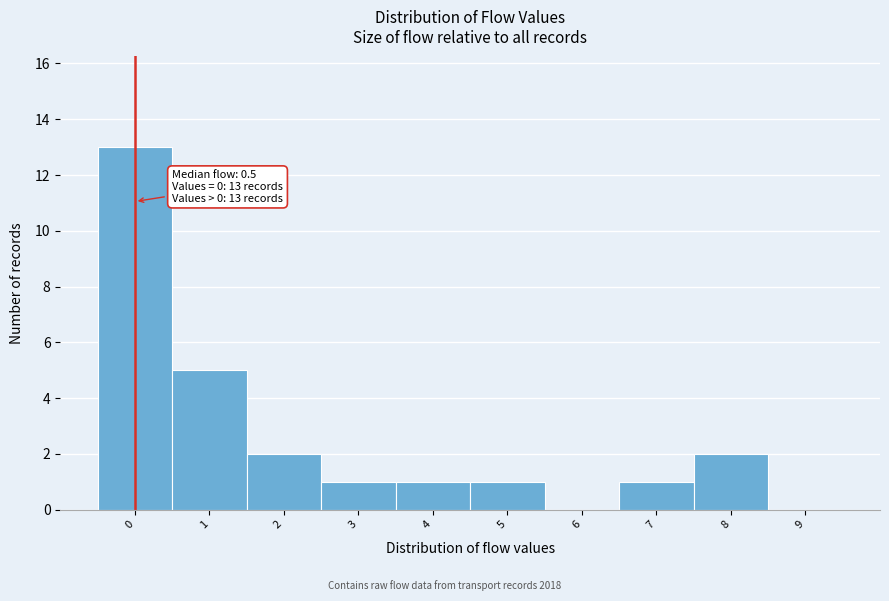

Reading right to left, what are all the values shown in this chart?

9=0	8=2	7=1	6=0	5=1	4=1	3=1	2=2	1=5	0=13